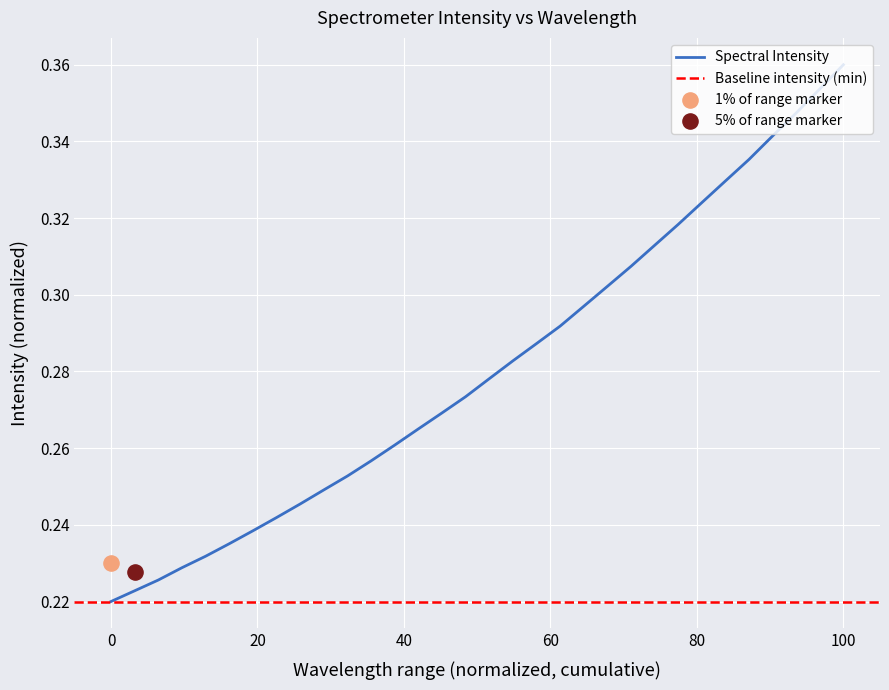

Which has a higher value, 218.6332 or 221.4993?

221.4993